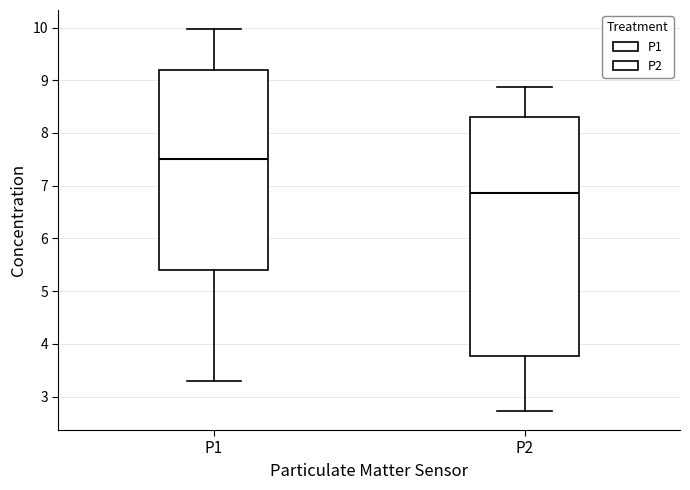

Which box is the tallest, from its lower edge to its upper edge?

P2